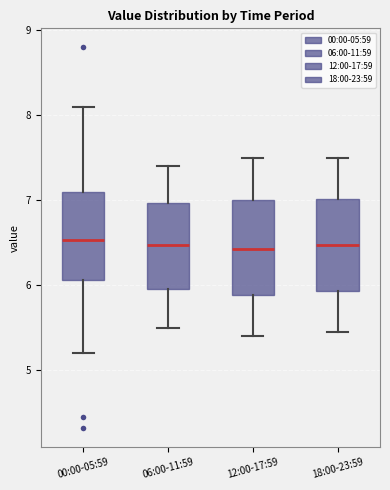

Reading left to right, read every box against the y-axis: the position of its median line, the range the box covers, and the ends of its whiskers. The values are not printed on the chart, so give them approximately, as read against the axis.

00:00-05:59: median 6.5, box 6.1 to 7.1, whiskers 5.2 to 8.1
06:00-11:59: median 6.5, box 6.0 to 7.0, whiskers 5.5 to 7.4
12:00-17:59: median 6.4, box 5.9 to 7.0, whiskers 5.4 to 7.5
18:00-23:59: median 6.5, box 5.9 to 7.0, whiskers 5.5 to 7.5